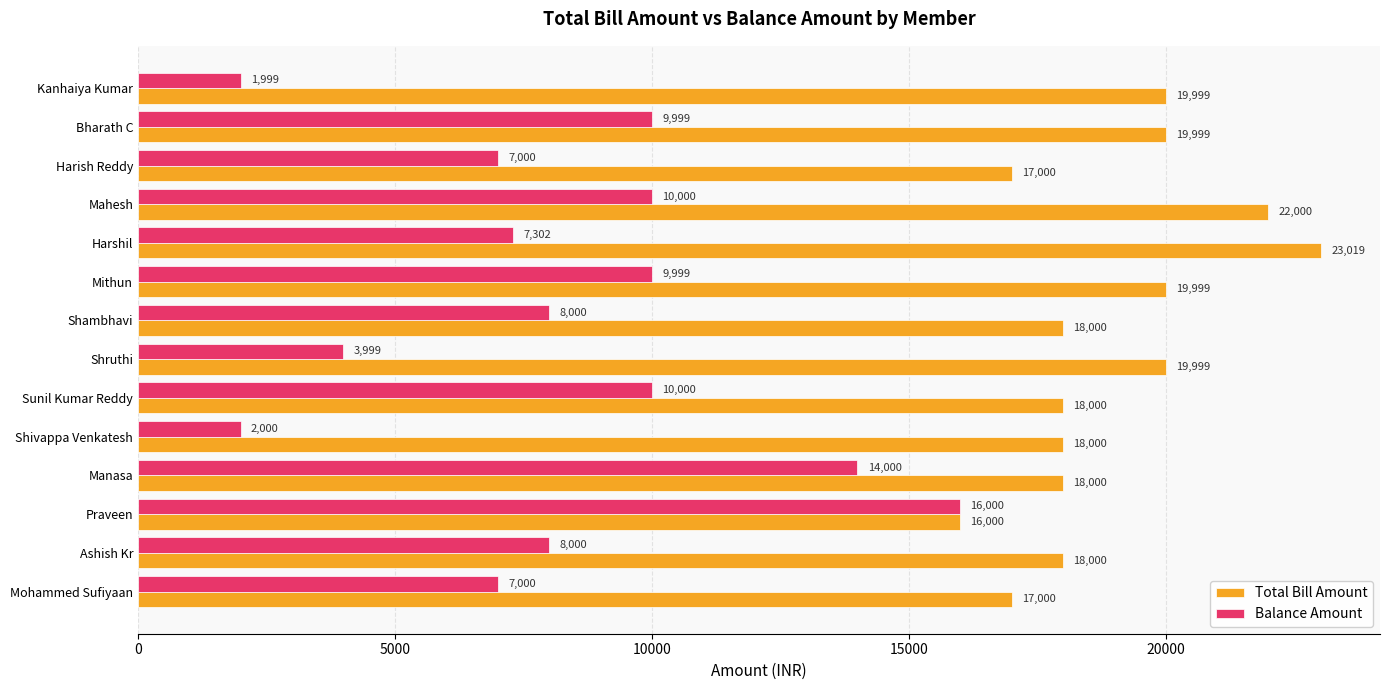

Which series has the largest range (max minus min)?

Balance Amount